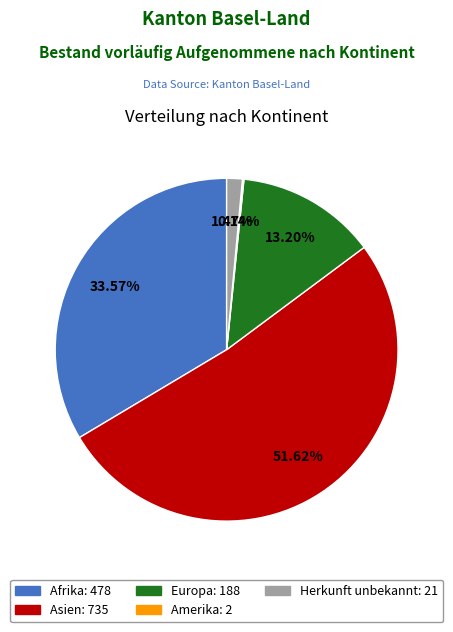

The Europa slice represents 13% of the pie. True or false?

True